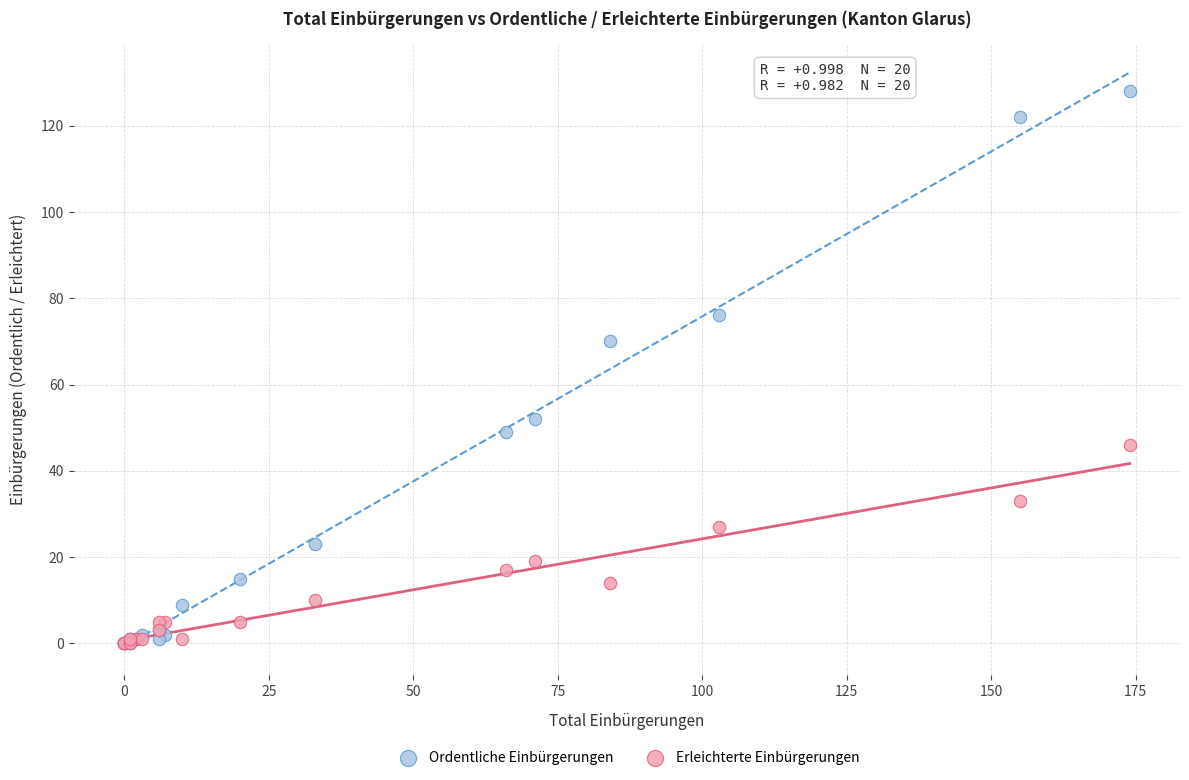

In the Ordentliche Einbürgerungen series, what Y value is closest to 64?

70